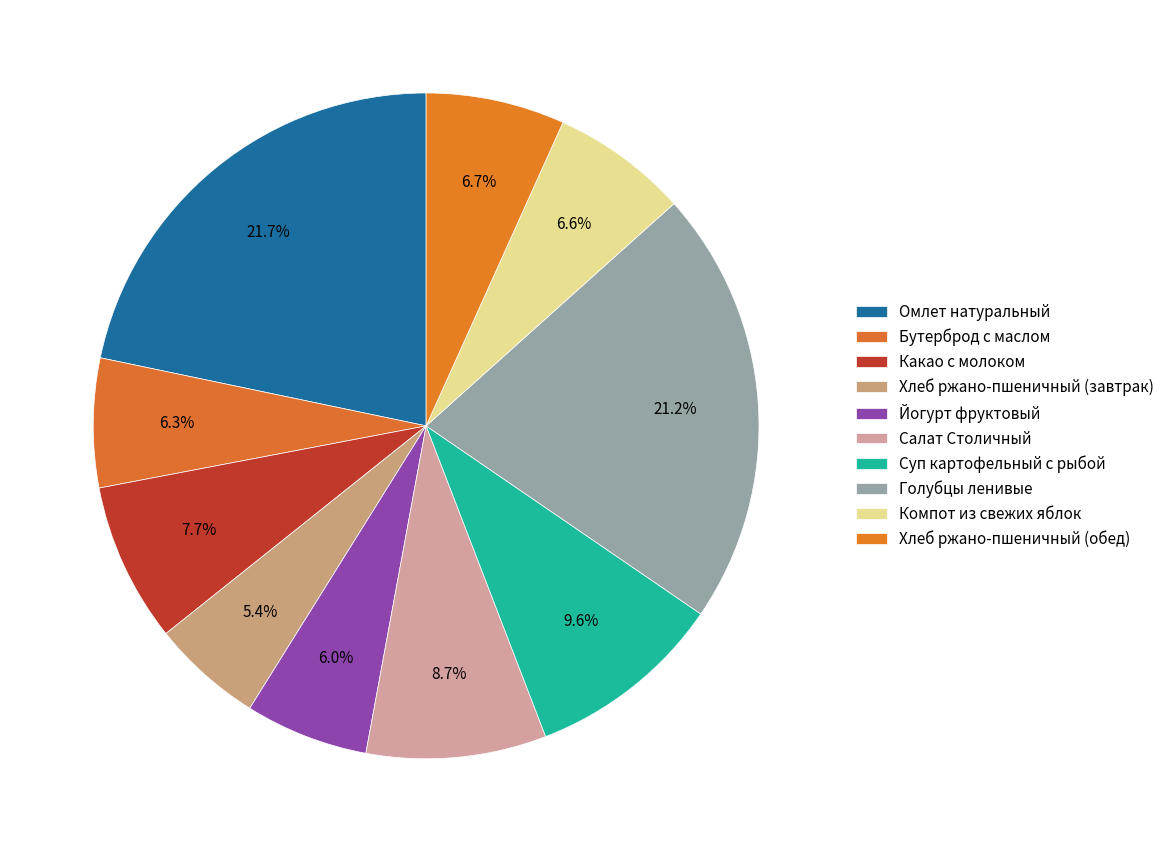

How many slices are in this pie chart?

10